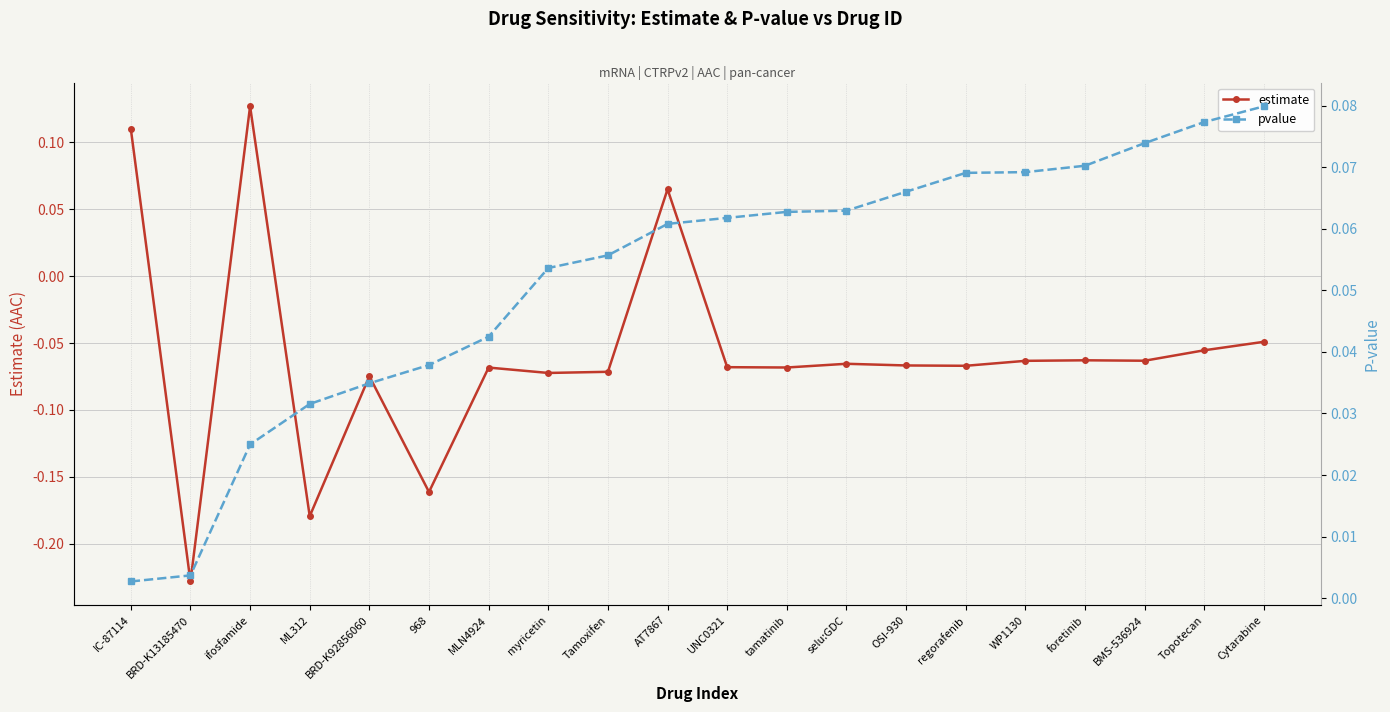

What is the sum of all pvalue values?

1.0